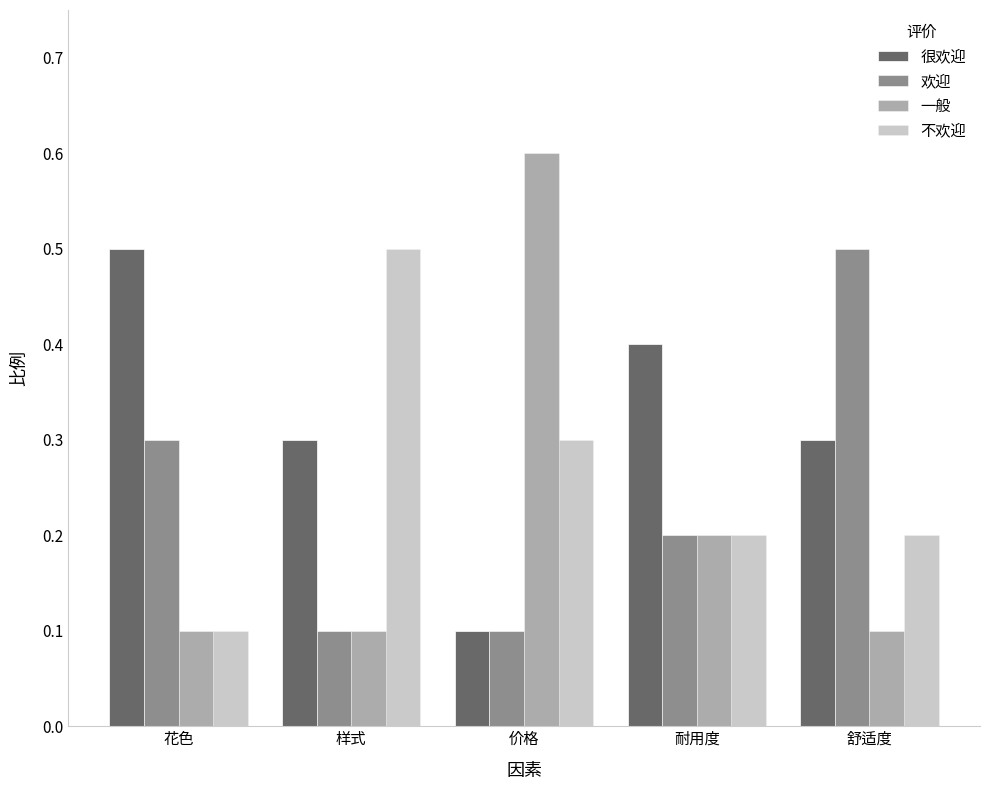

The value of 一般 at 耐用度 is 0.2. True or false?

True